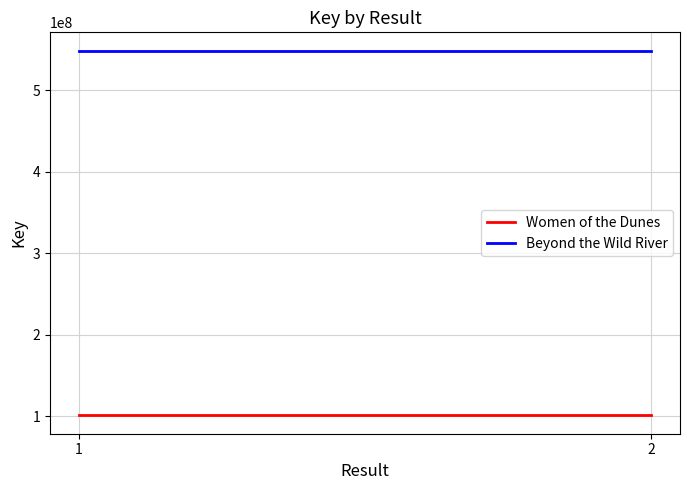

How many lines are shown in the chart?

2